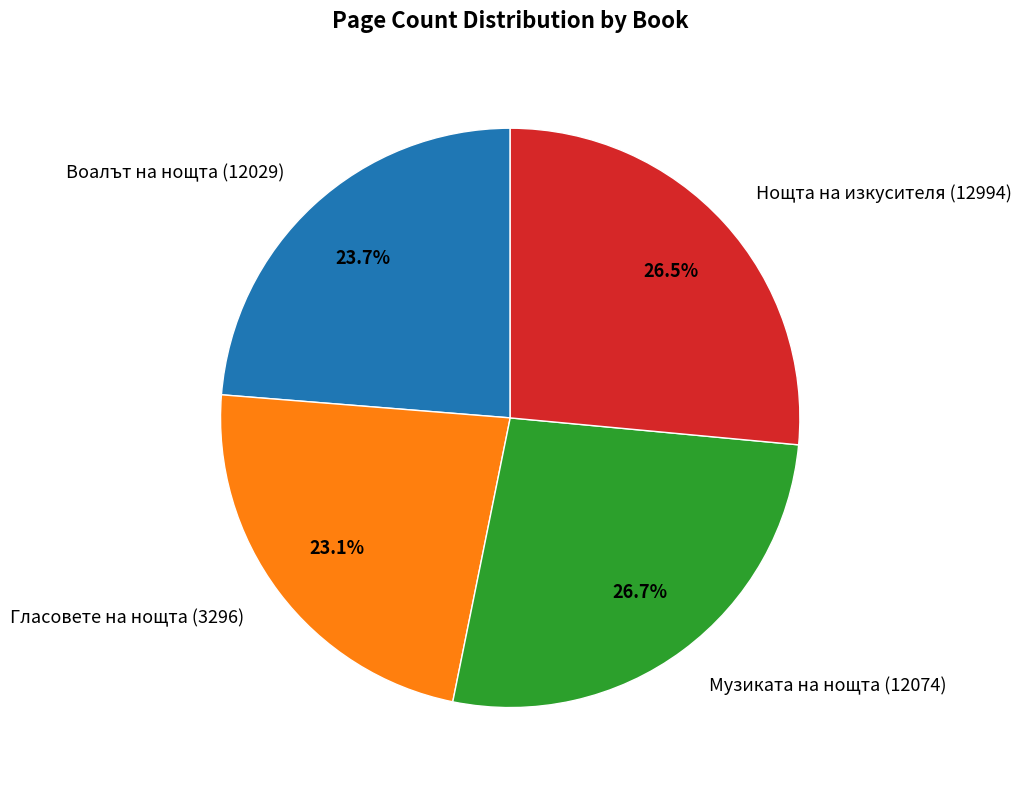

Does Нощта на изкусителя (12994) account for over 50% of the chart?

No